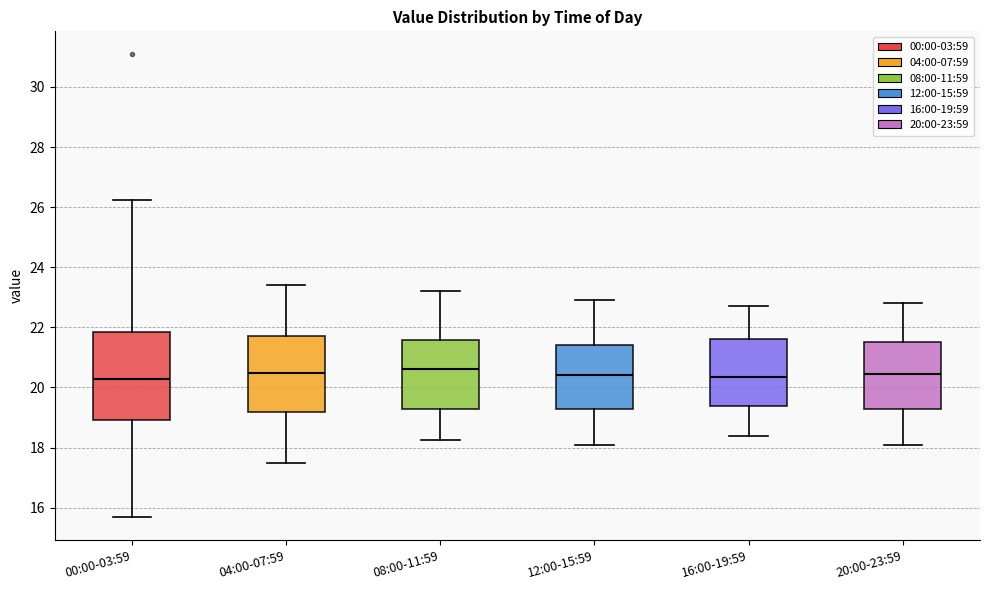

Where does the lower whisker of the box for 20:00-23:59 end on the y-axis? The values are not printed on the chart, so give them approximately, as read against the axis.

18.2